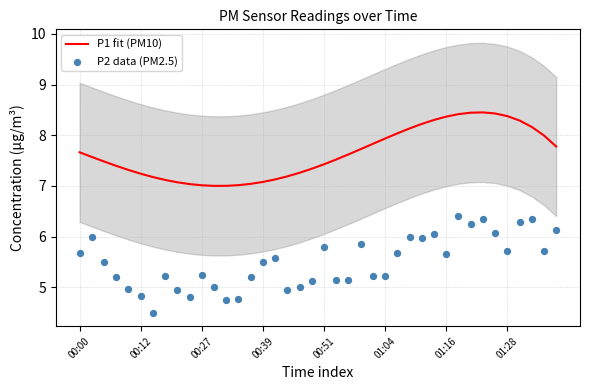

Which series contains the lowest Y value?

P2 data (PM2.5)